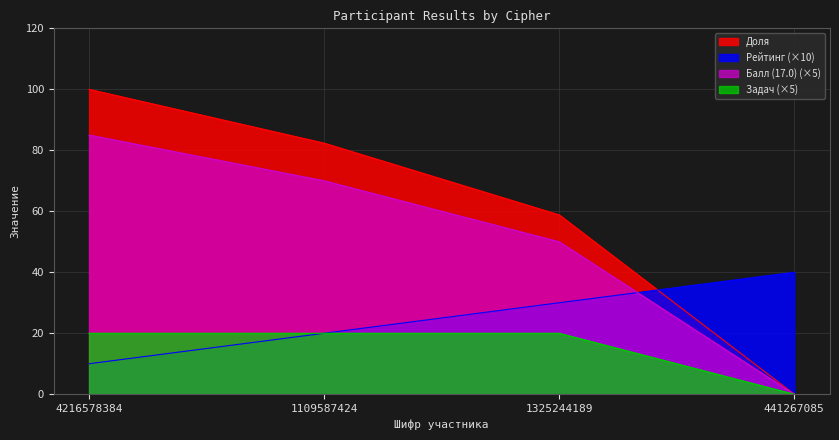

Reading right to left, transcribe all the data shown in this chart.

Доля: 441267085=0.0	1325244189=58.8	1109587424=82.3	4216578384=100.0
Рейтинг: 441267085=40.0	1325244189=30.0	1109587424=20.0	4216578384=10.0
Балл (17.0): 441267085=0.0	1325244189=50.0	1109587424=70.0	4216578384=85.0
Задач: 441267085=0.0	1325244189=20.0	1109587424=20.0	4216578384=20.0